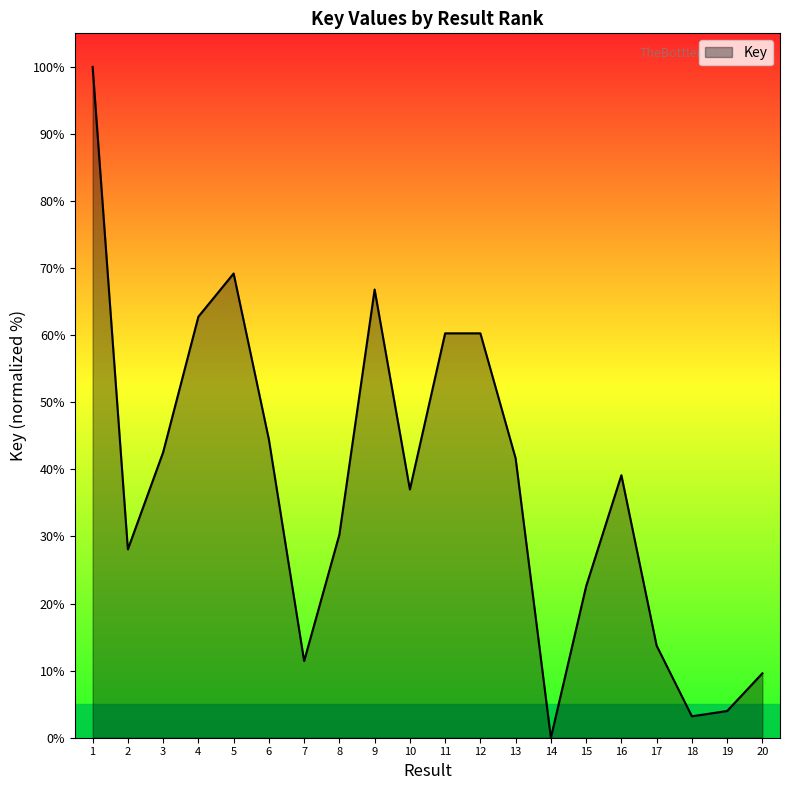

Reading left to right, extract all data points from this chart.

1=100.0	2=28.1	3=42.5	4=62.8	5=69.2	6=44.5	7=11.4	8=30.3	9=66.8	10=37.0	11=60.3	12=60.3	13=41.6	14=0.0	15=22.6	16=39.1	17=13.7	18=3.2	19=4.0	20=9.6